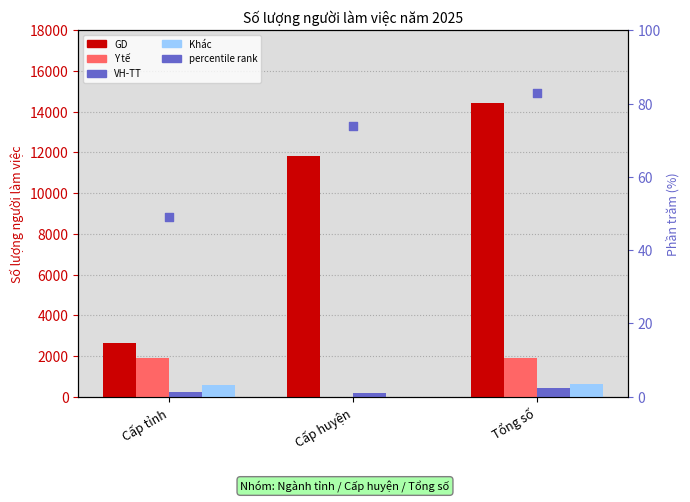

Which series contains the lowest Y value?

Y tế